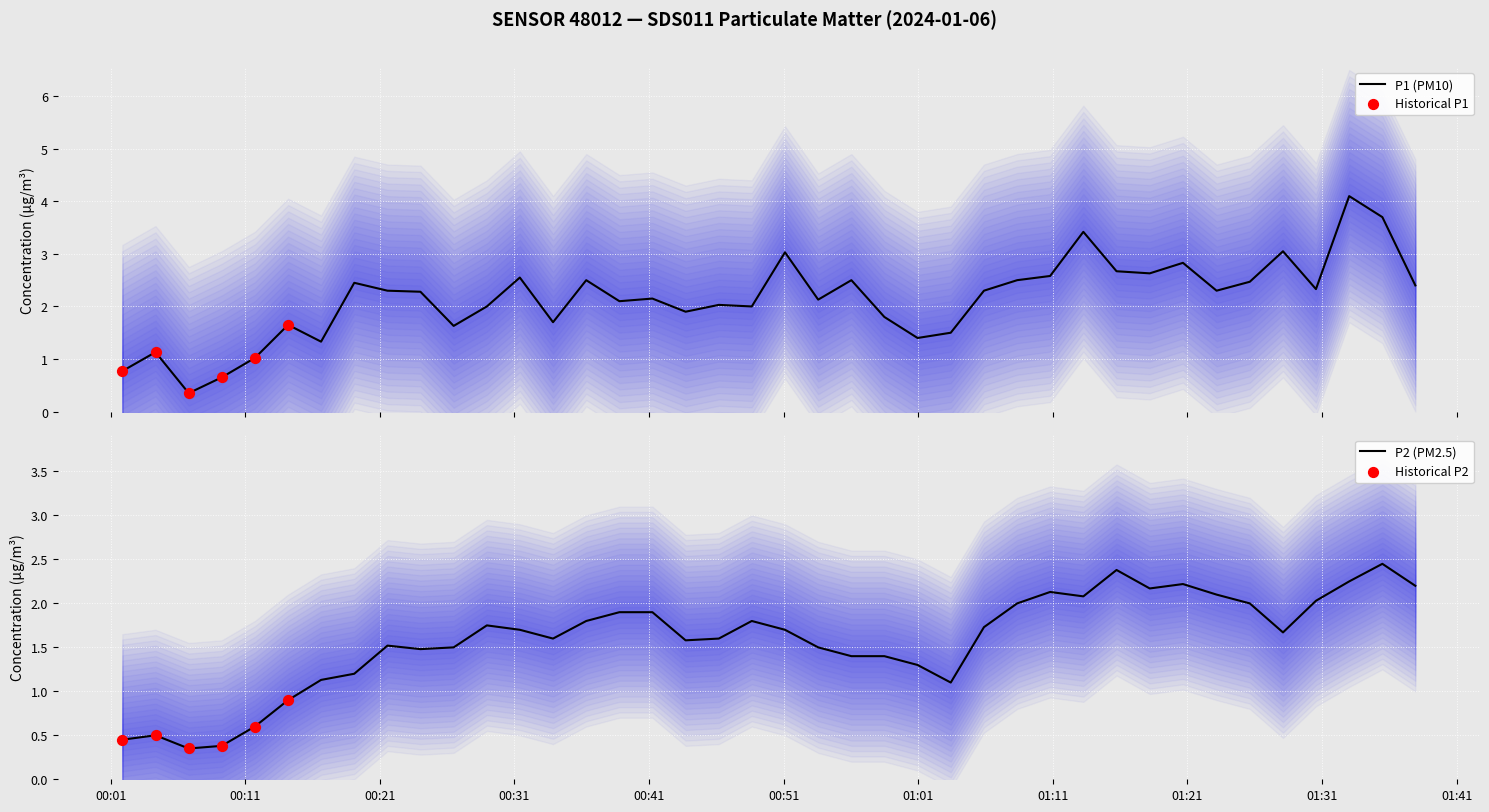

Which series has the largest total across all categories?

P1